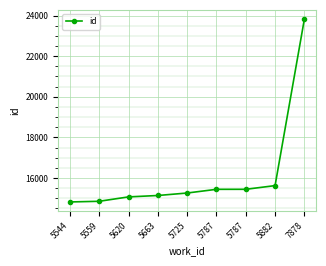

What is the value of the 7th point from the left?

15441